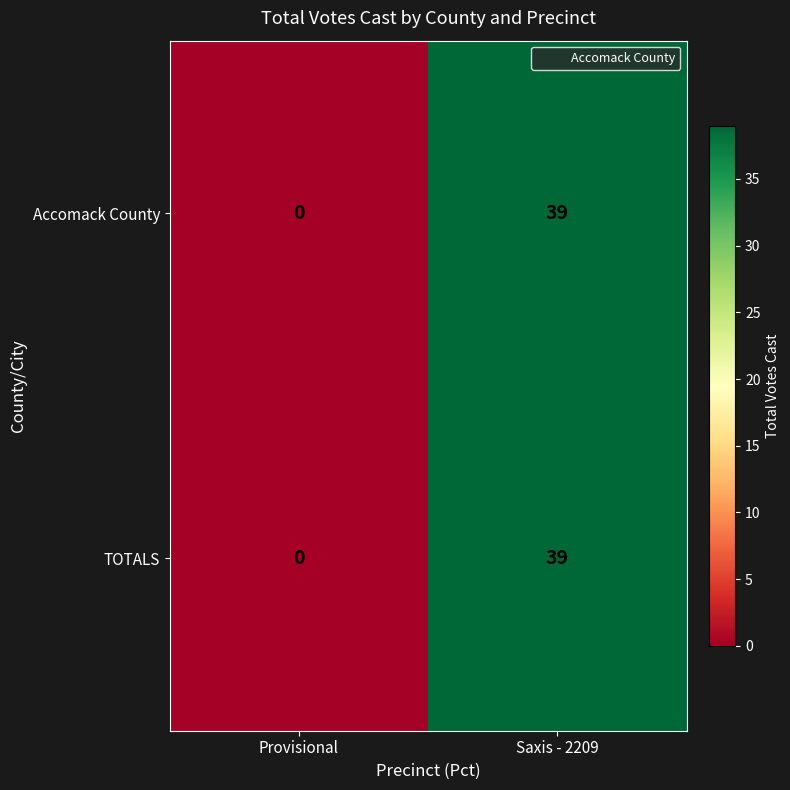

Where is TOTALS nearest to the value 19?

Provisional